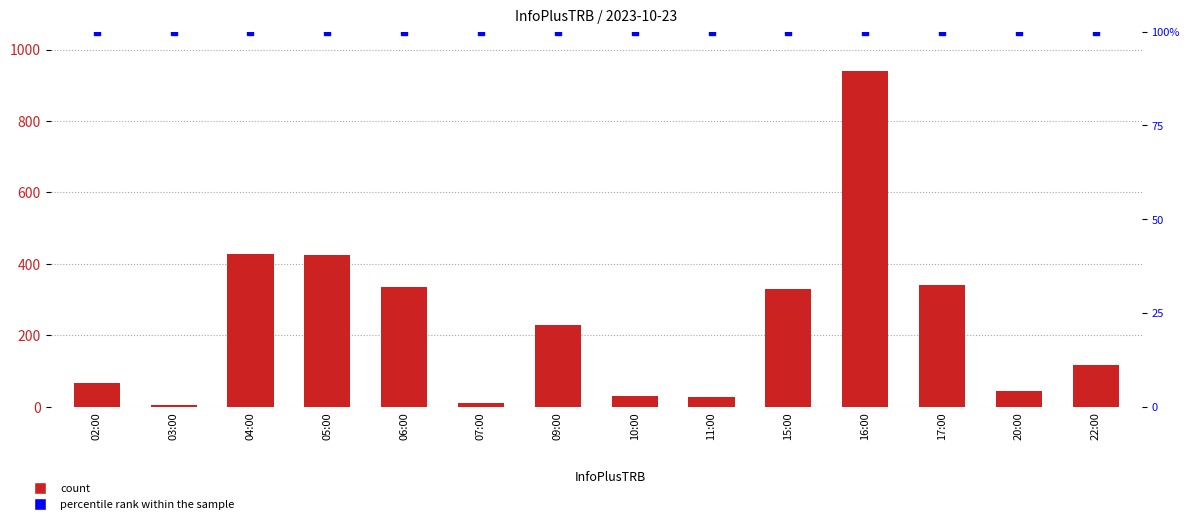

Reading left to right, extract all data points from this chart.

count: 68	4	427	425	335	11	229	29	27	330	941	342	45	116
percentile rank within the sample: 100	100	100	100	100	100	100	100	100	100	100	100	100	100